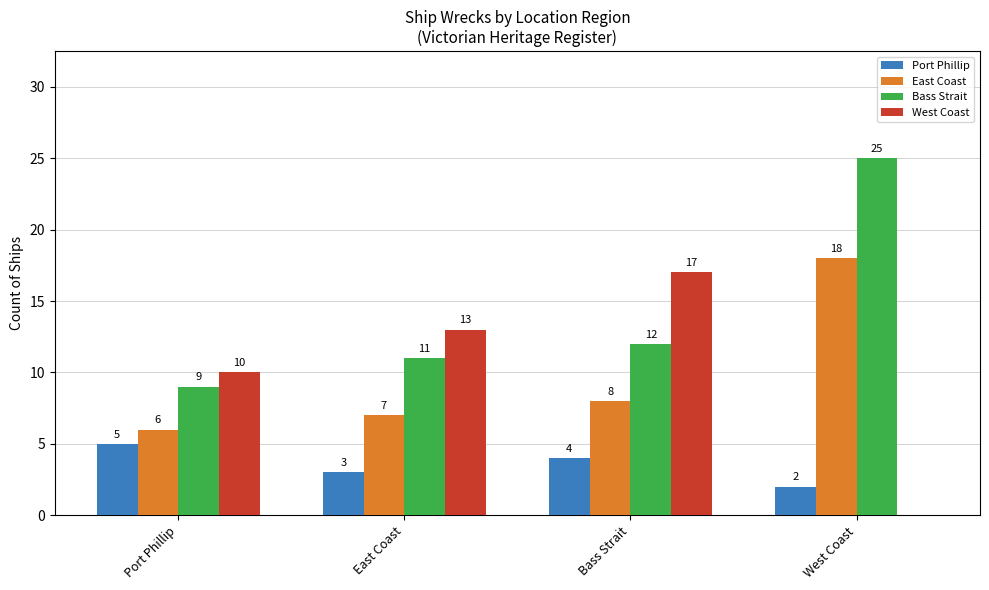

Between Port Phillip and West Coast, which series saw the biggest shift?

Bass Strait